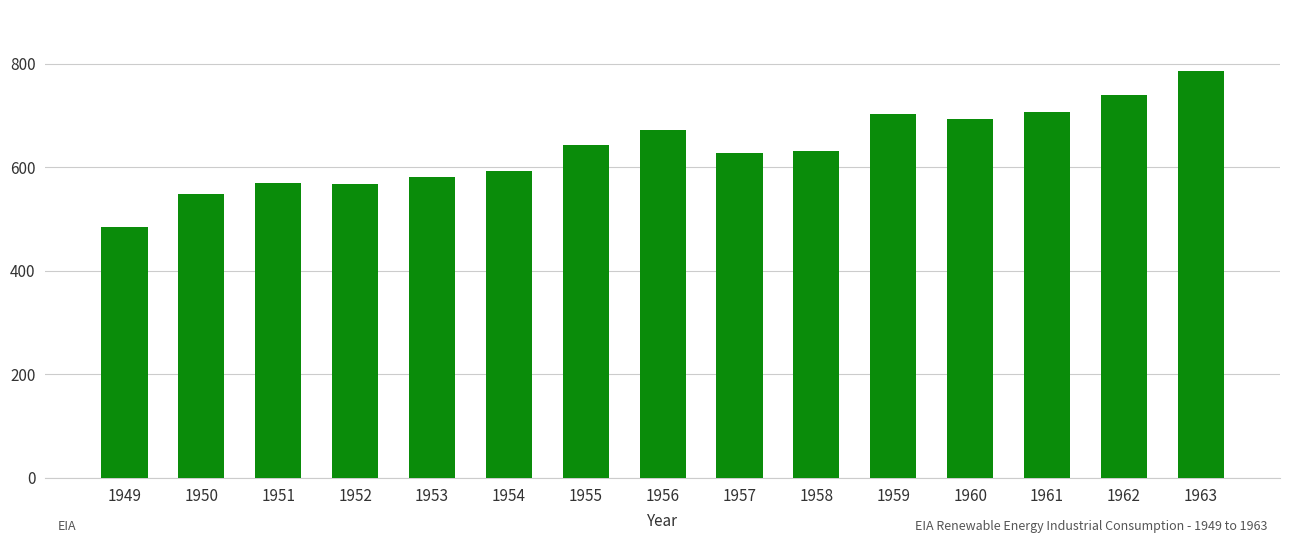

What is the value of the 14th bar from the left?

739.8